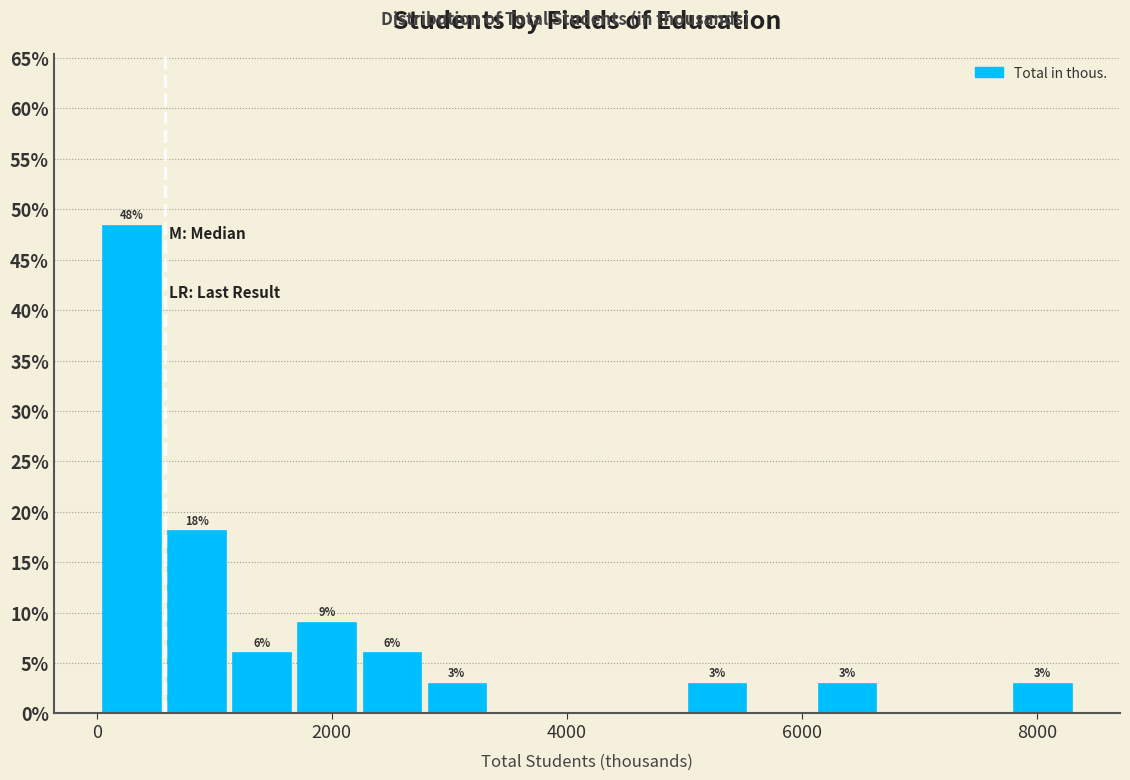

Read against the x-axis, roughly where is the centre of the tallest bar?

200